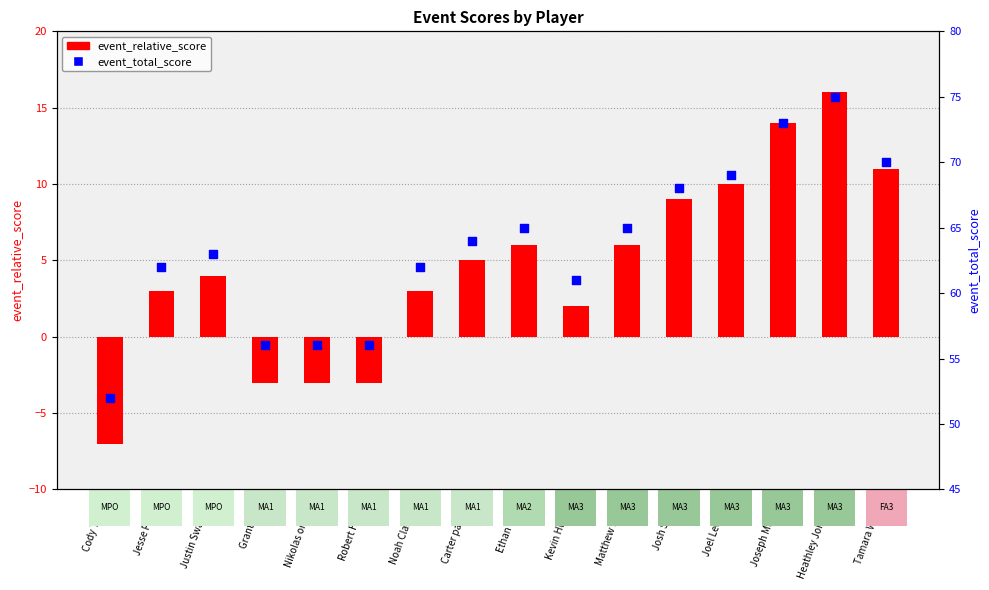

Which series has the largest total across all categories?

event_total_score